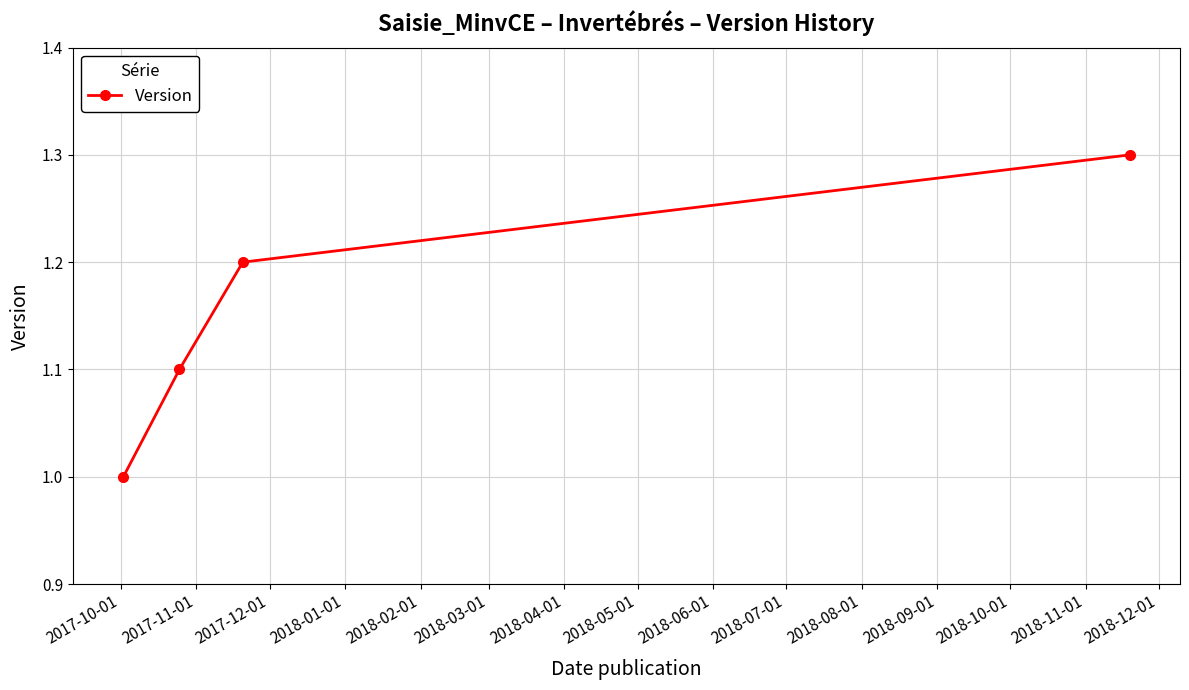

What is the sum of all values?

4.6